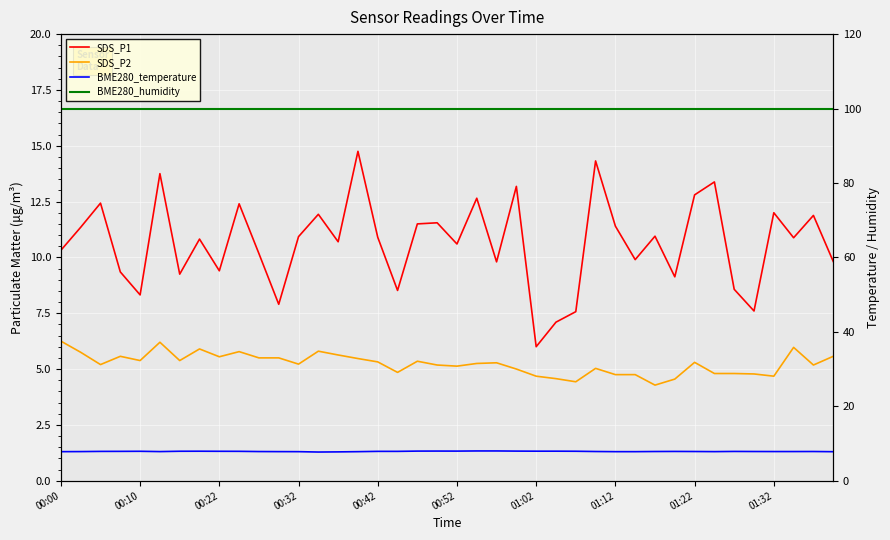

What is the sum of the BME280_humidity values at 19 and 00:32?

200.0